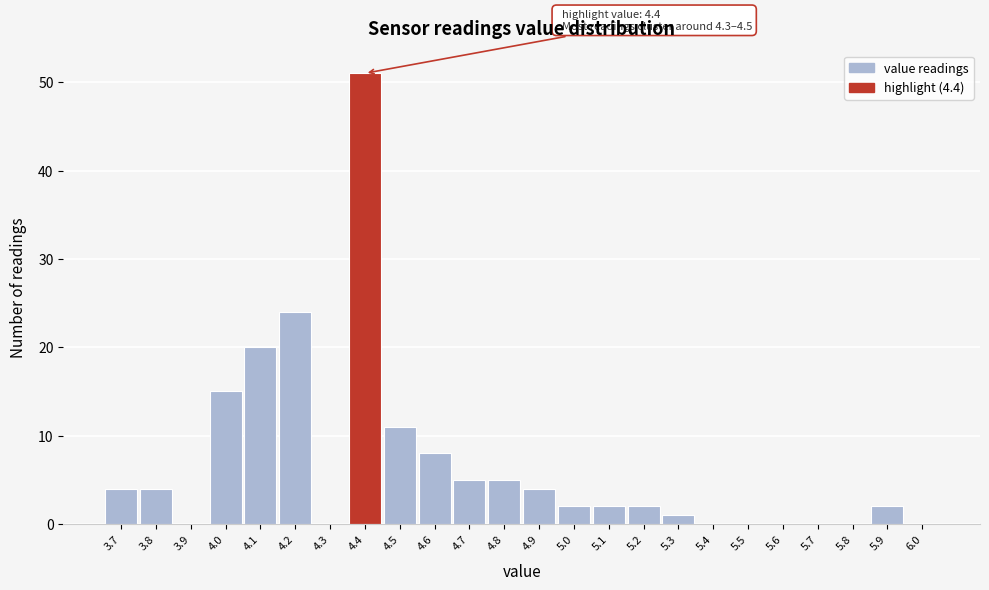

Reading right to left, transcribe all the data shown in this chart.

6.0=0	5.9=2	5.8=0	5.7=0	5.6=0	5.5=0	5.4=0	5.3=1	5.2=2	5.1=2	5.0=2	4.9=4	4.8=5	4.7=5	4.6=8	4.5=11	4.4=51	4.3=0	4.2=24	4.1=20	4.0=15	3.9=0	3.8=4	3.7=4